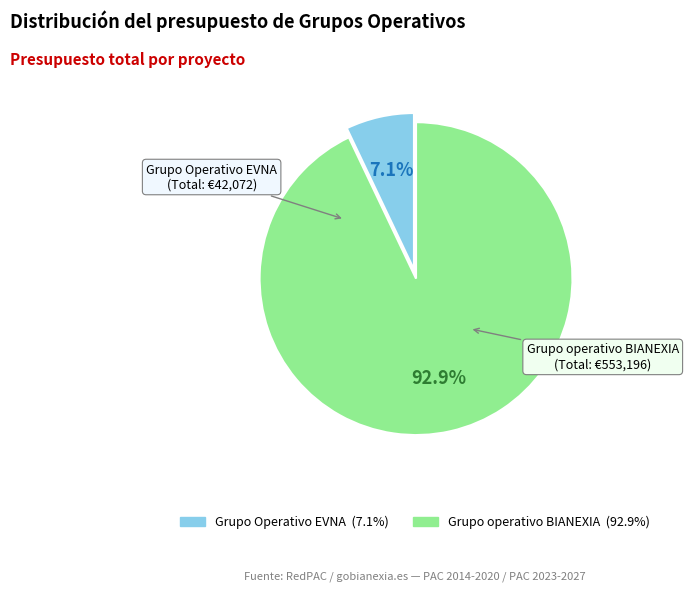

To the nearest percent, what percentage of the pie is Grupo operativo BIANEXIA?

93%